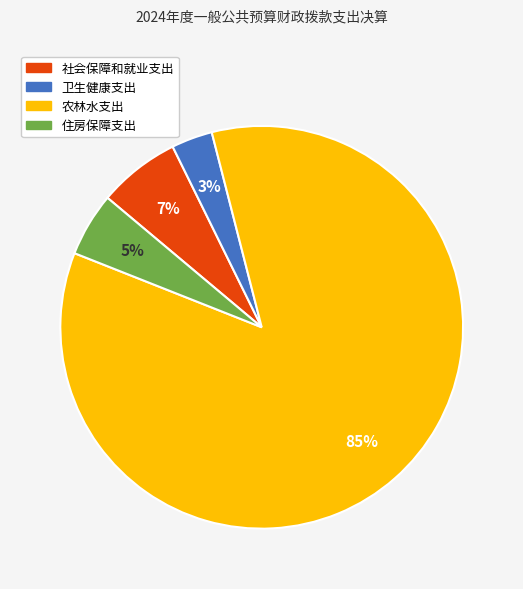

Between 社会保障和就业支出 and 农林水支出, which is larger?

农林水支出